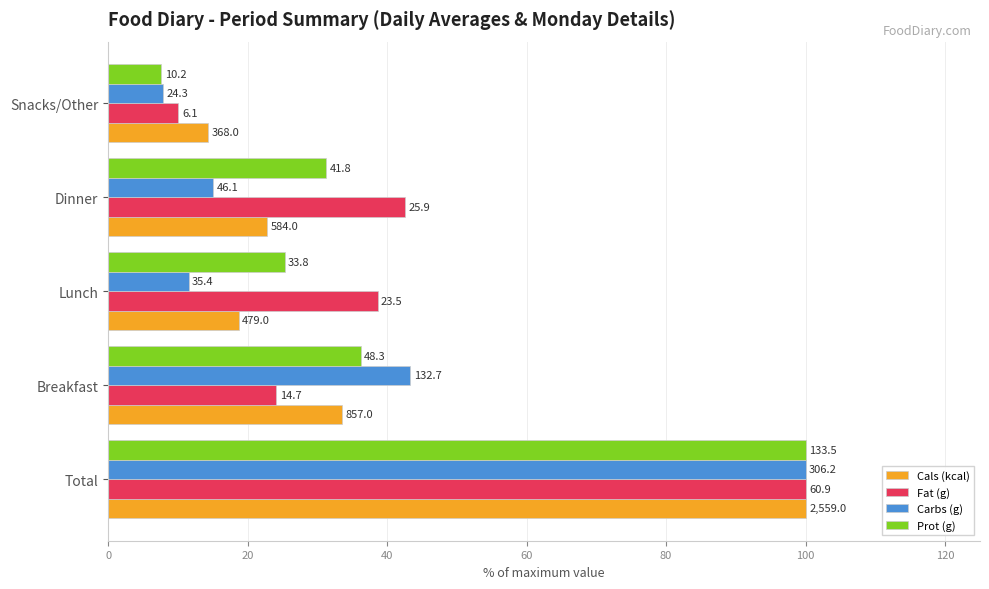

What is the sum of all Fat (g) values?

215.3